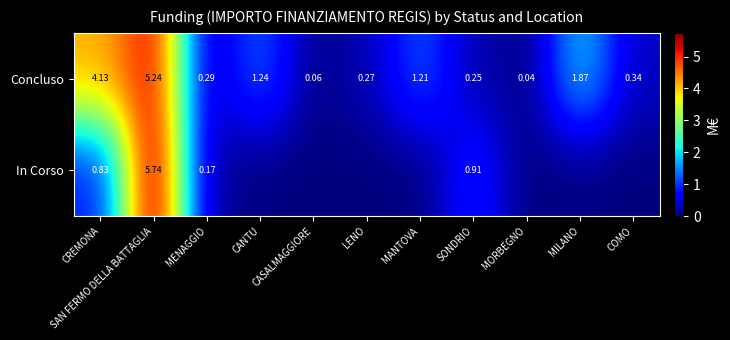

Rank the series by their average value, from highest to lowest.

Concluso, In Corso